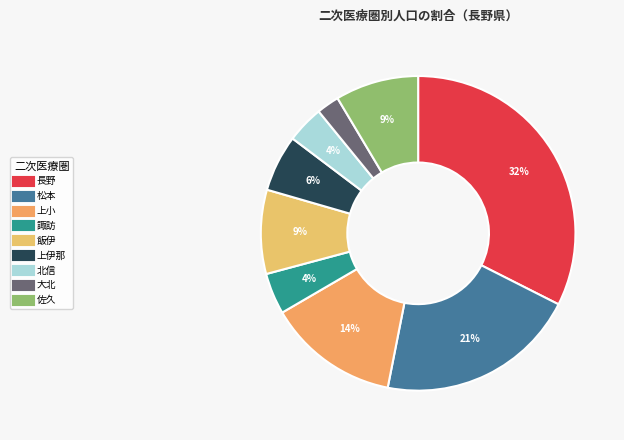

To the nearest percent, what percentage of the pie is 上伊那?

6%